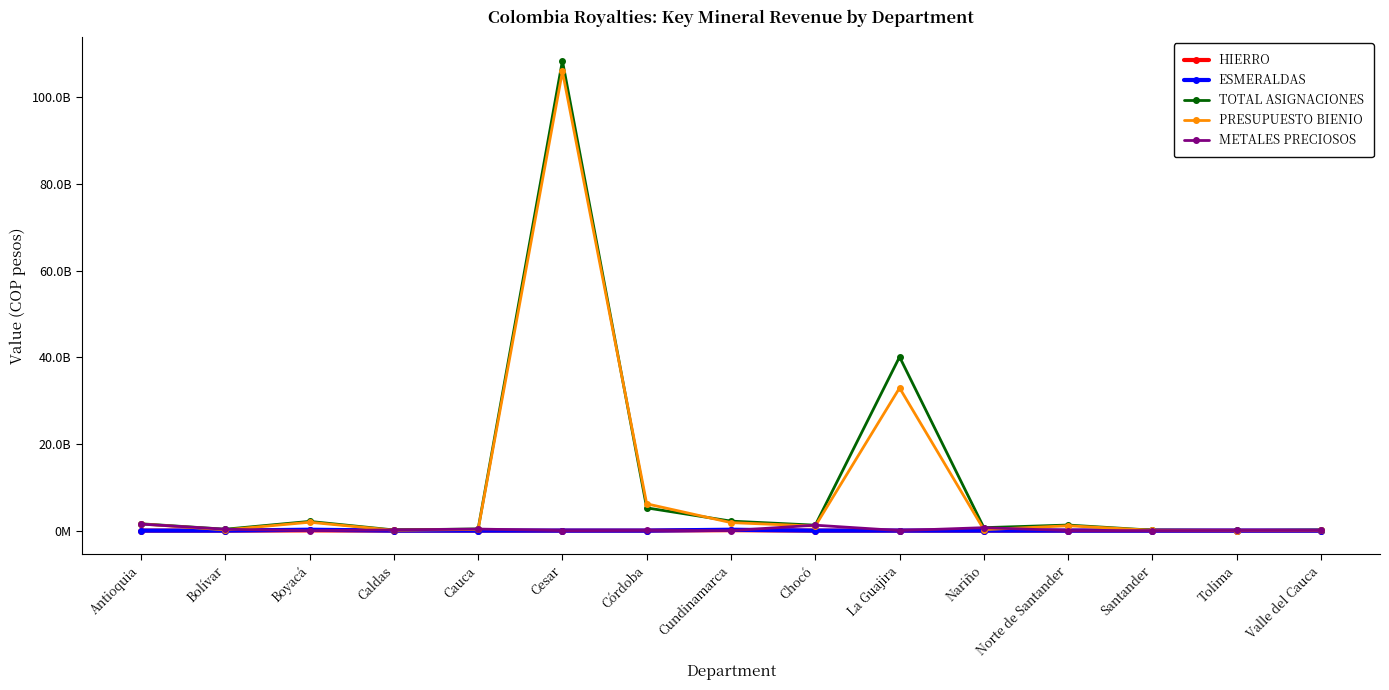

In HIERRO, how many points are higher than both neighbors (excluding endpoints)?

3